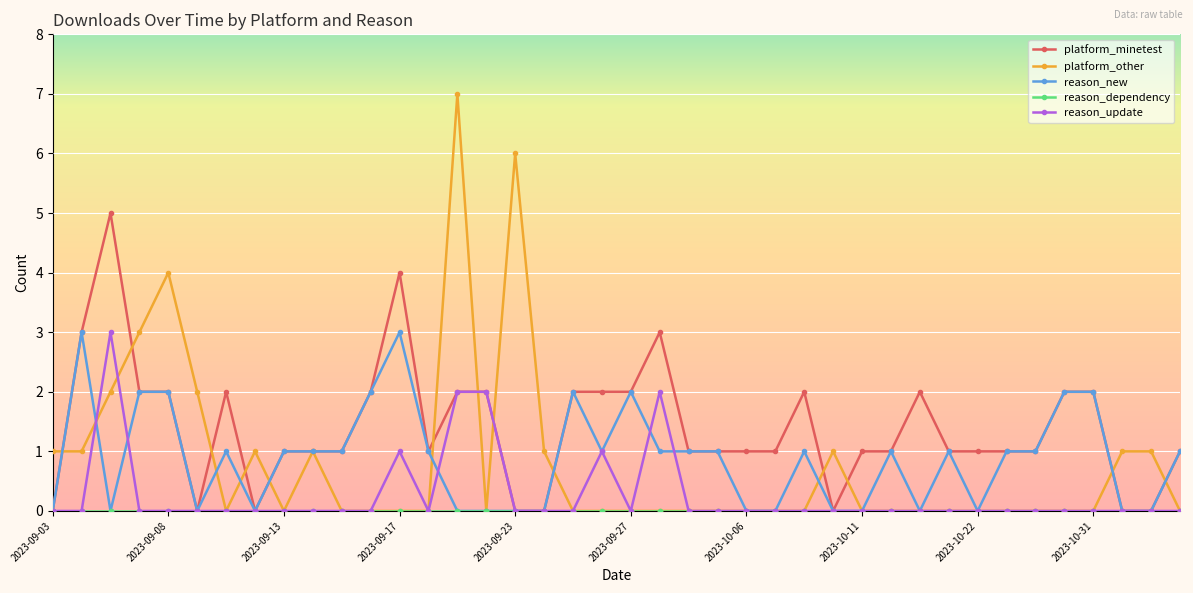

True or false: platform_other has more than 1 interior local peaks.

True